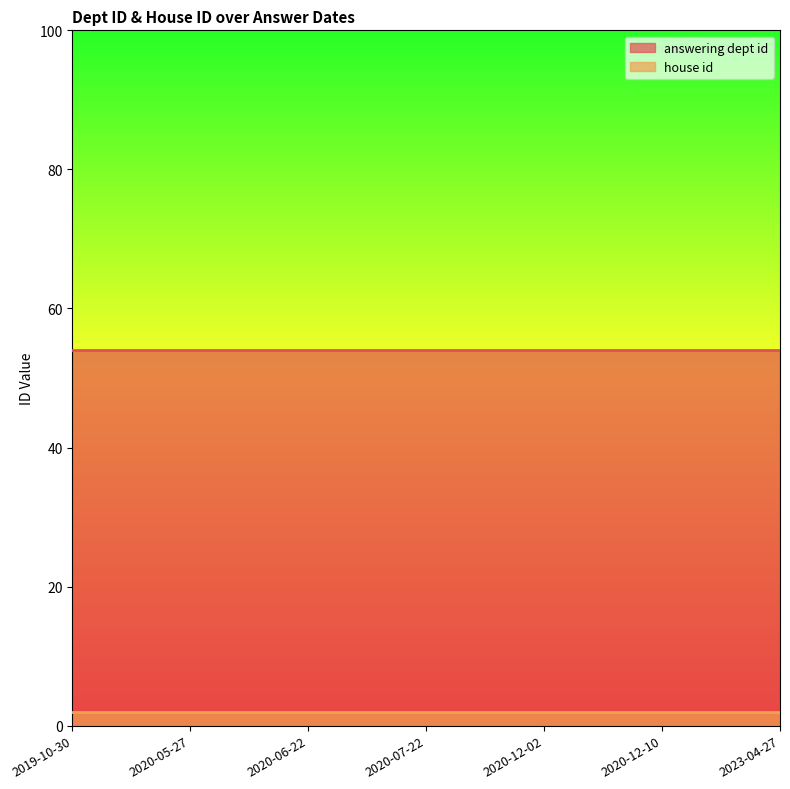

Which series has the widest spread of values?

answering dept id